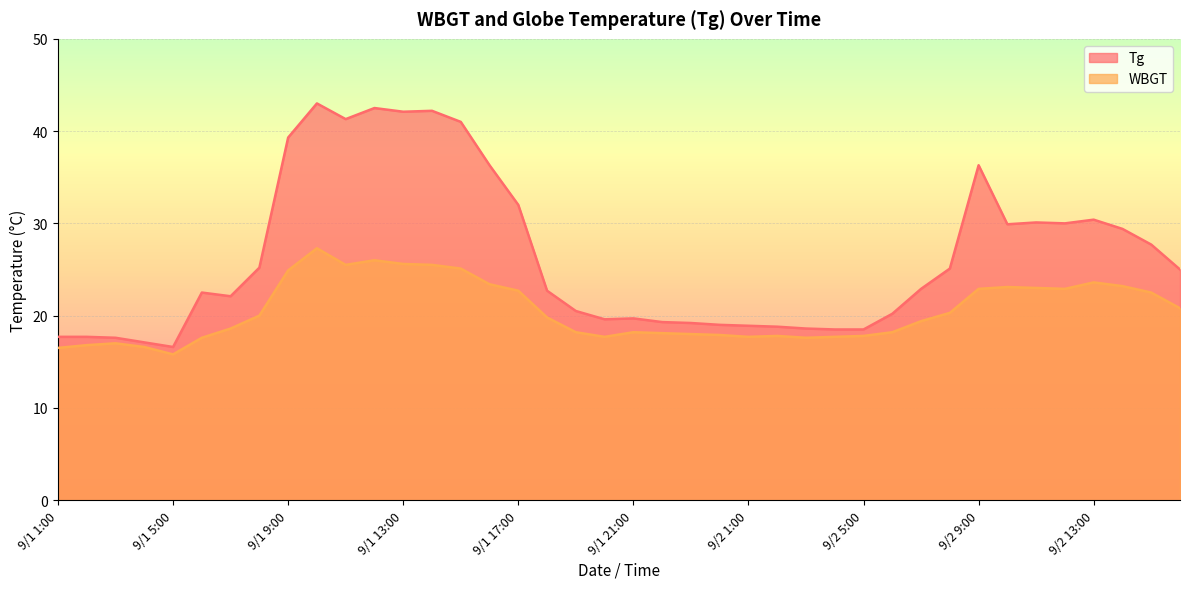

In WBGT, how many points are lower than both neighbors (excluding endpoints)?

6